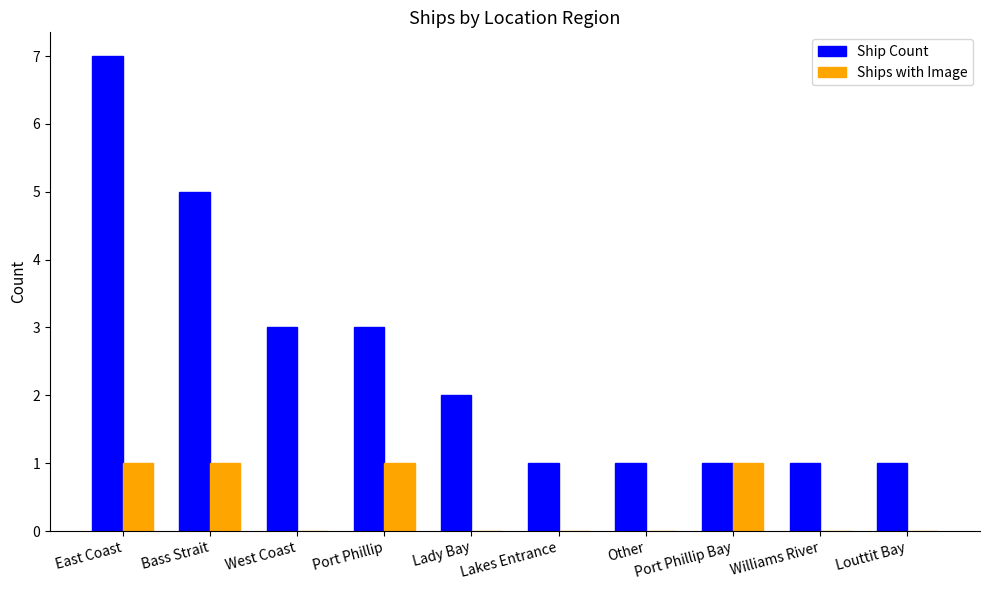

Between West Coast and Other, which series saw the biggest shift?

Ship Count